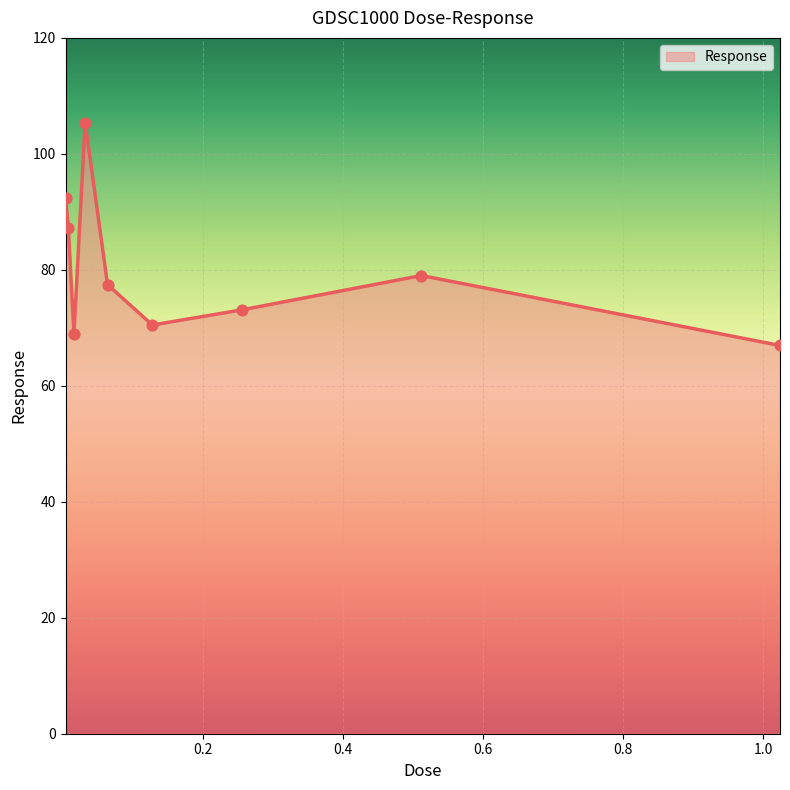

What is the smallest value displayed?

67.0